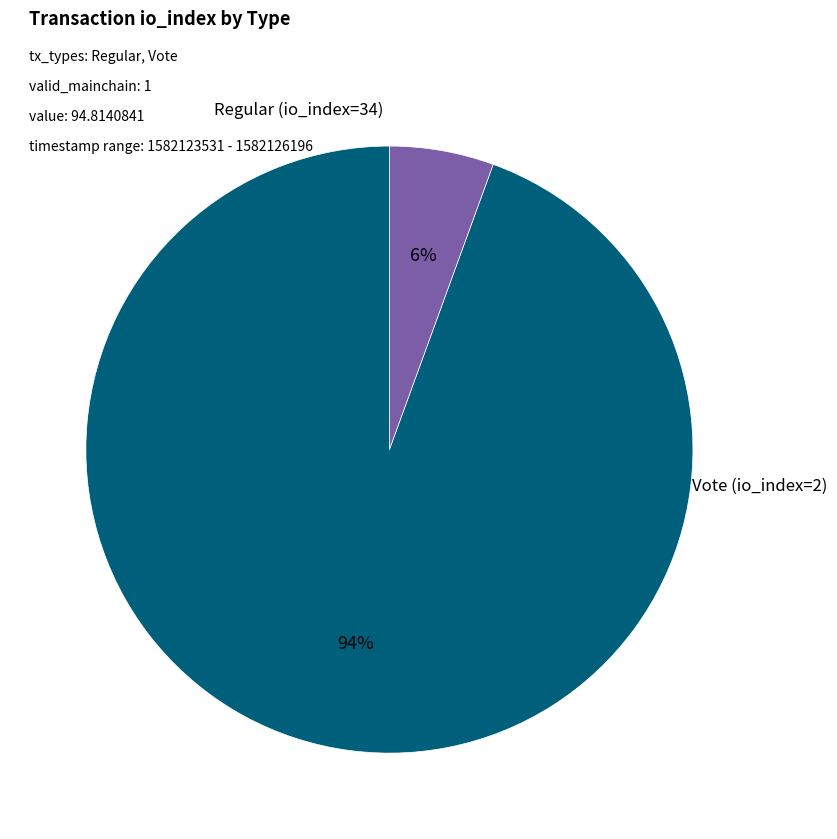

Is there any slice that represents more than half of the pie?

Yes